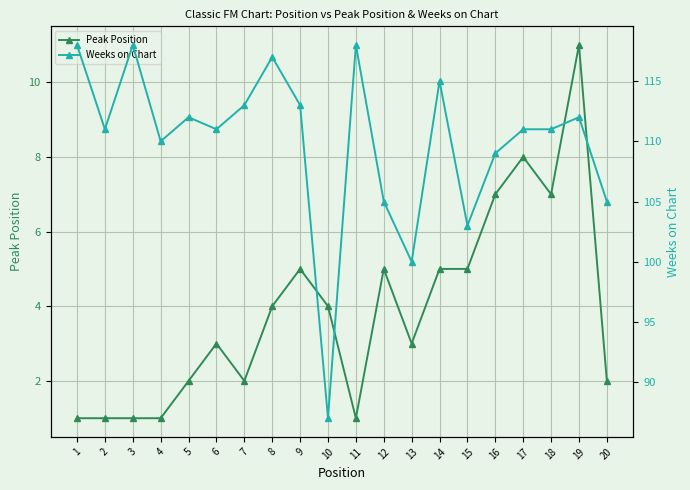

Rank the series by their maximum value, from lowest to highest.

Peak Position, Weeks on Chart